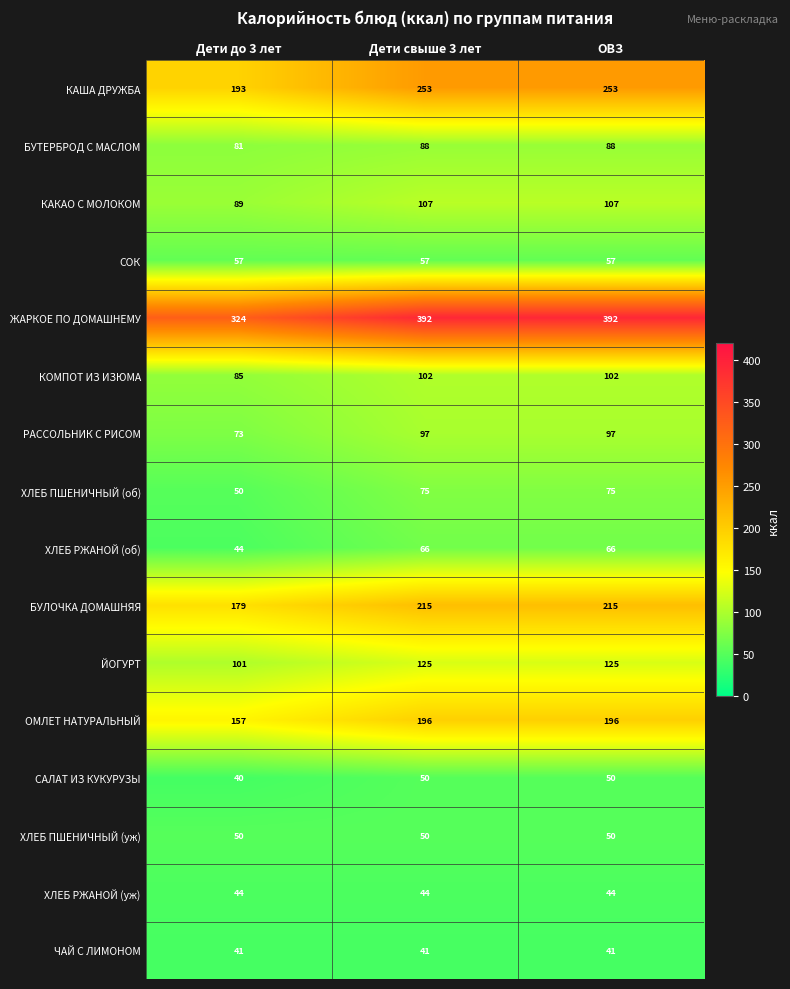

How many БУЛОЧКА ДОМАШНЯЯ values are between 179 and 215?

3